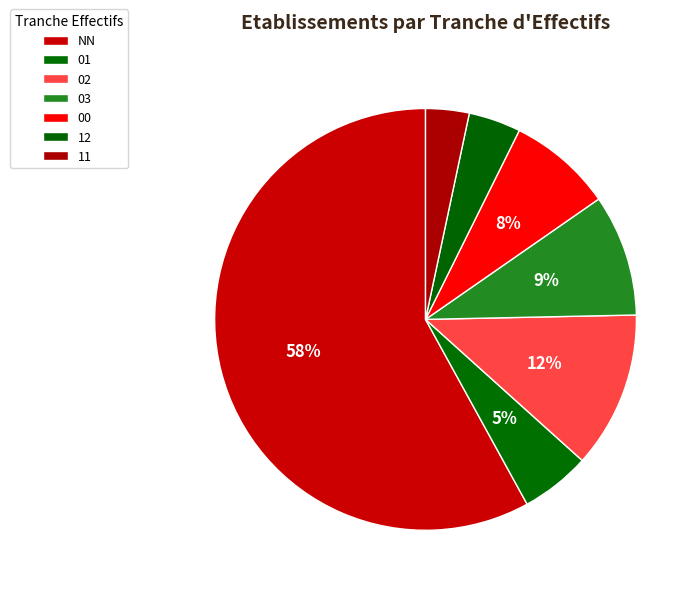

Does any single category account for the majority?

Yes